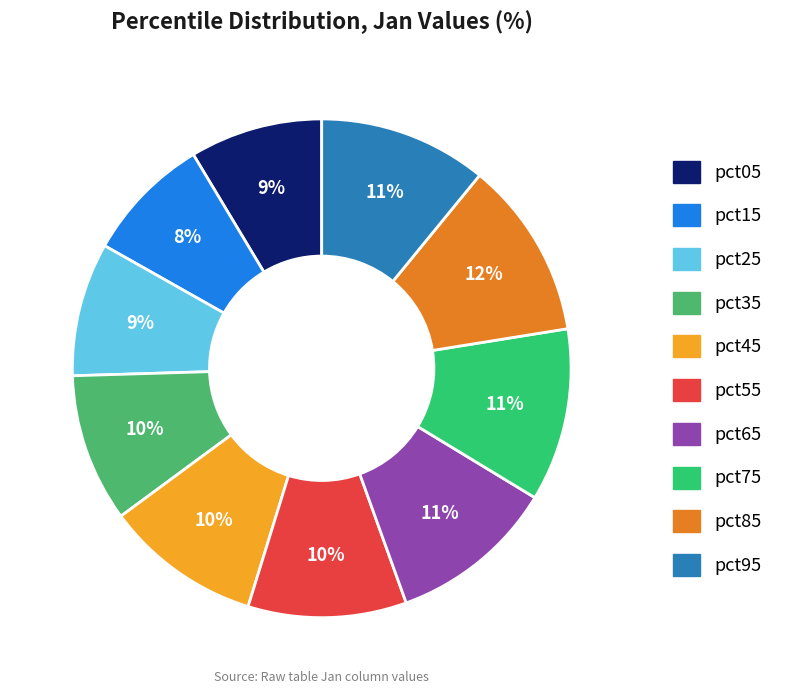

What percentage do pct95 and pct45 together represent?

21.0%